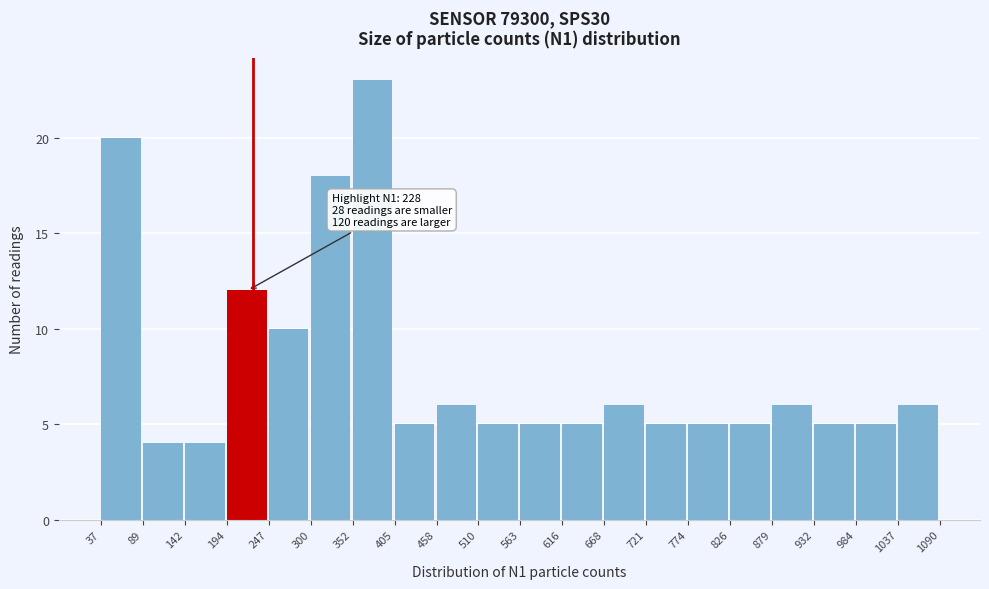

Over which range of the x-axis is the bar tallest?

352 to 405